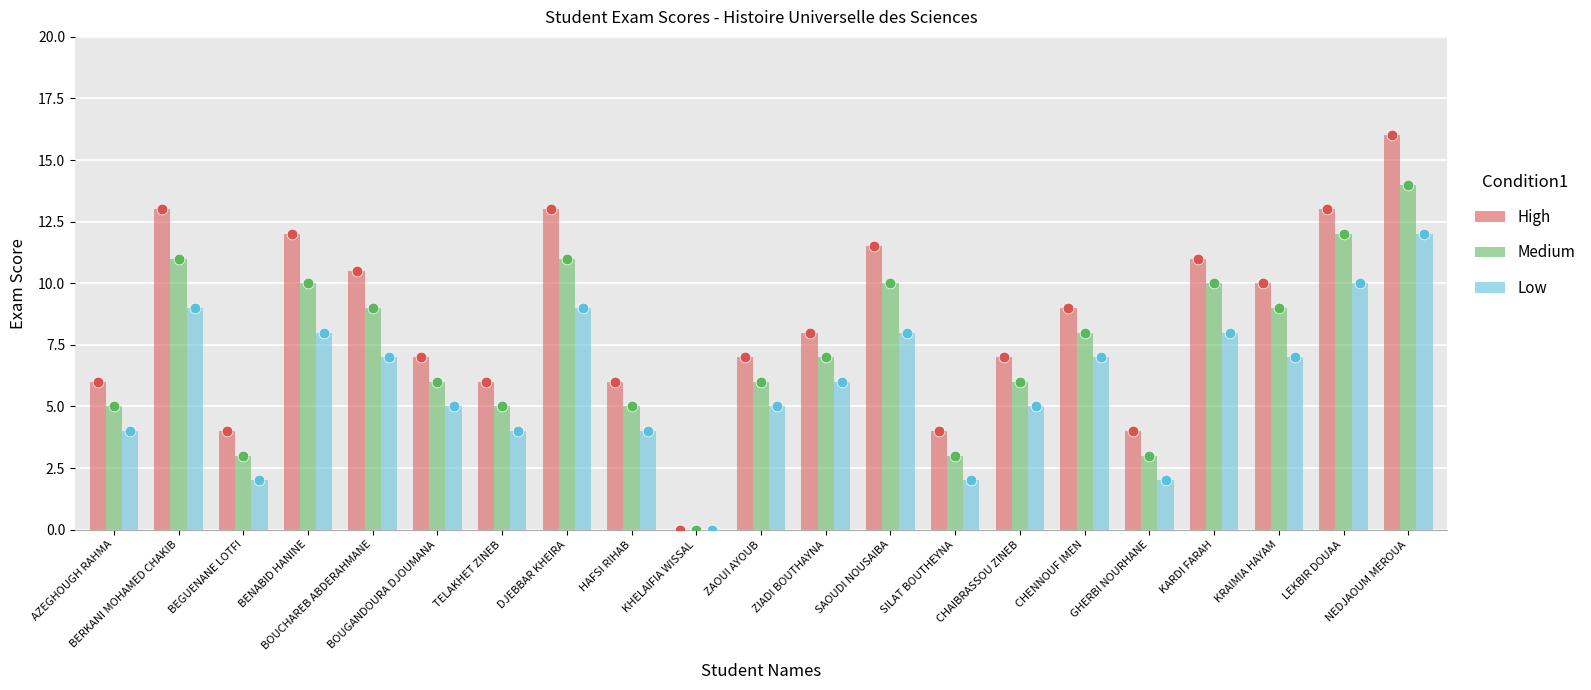

At how many categories does at least one series exceed 12?

4